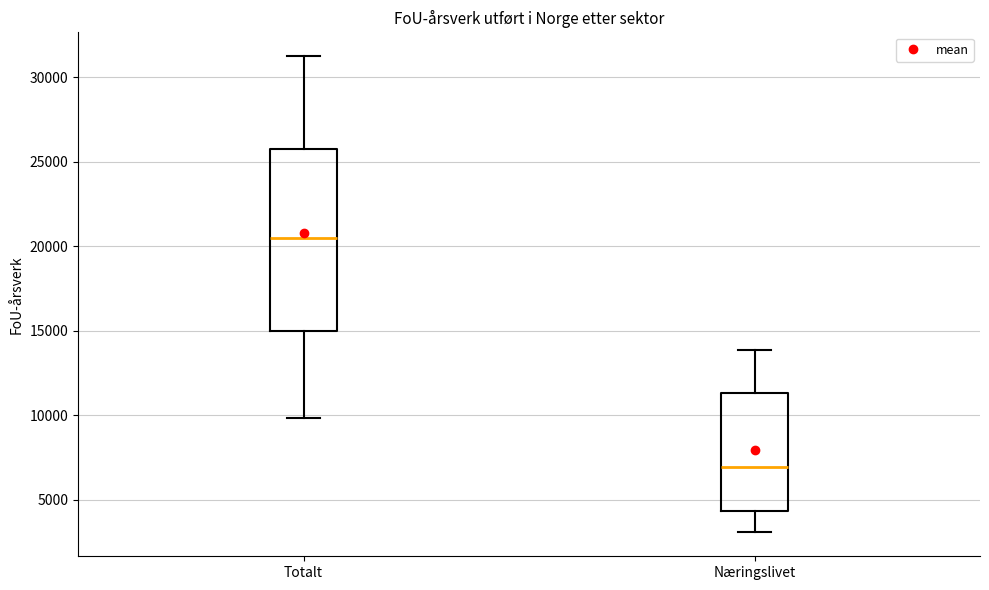

Where does the lower whisker of the box for Totalt end on the y-axis? The values are not printed on the chart, so give them approximately, as read against the axis.

10000